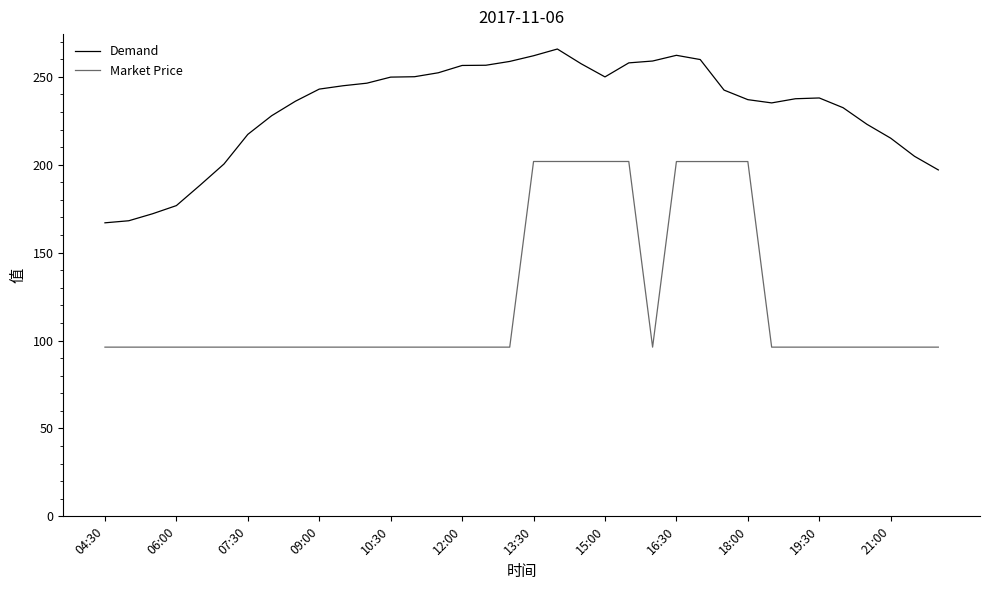

What is the lowest value of the Demand series?

166.9